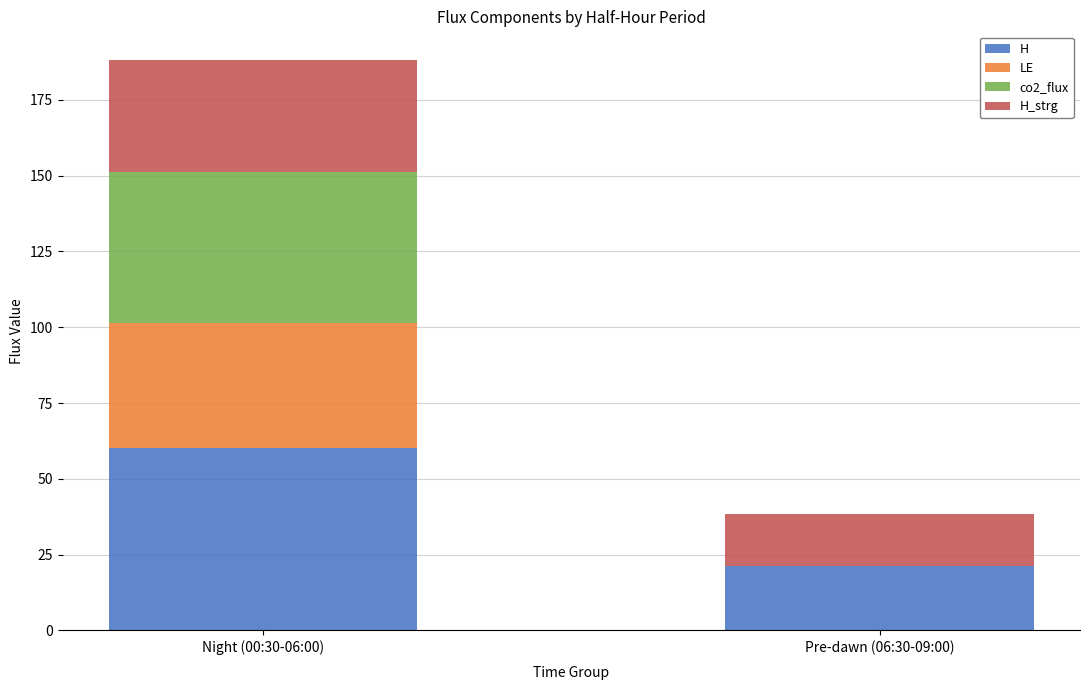

Is it true that H equals 6.0 at Pre-dawn (06:30-09:00)?

False